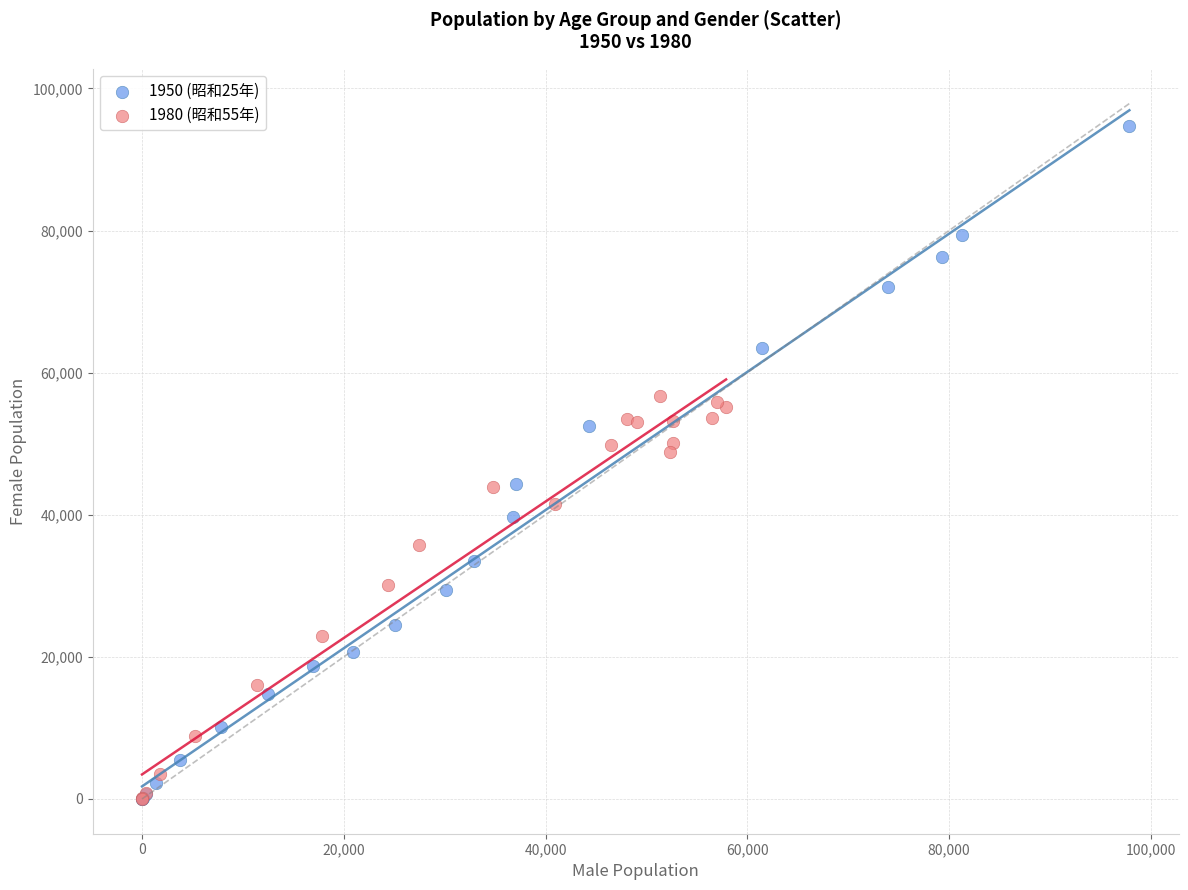

Which series reaches the maximum Y coordinate?

1950 (昭和25年)